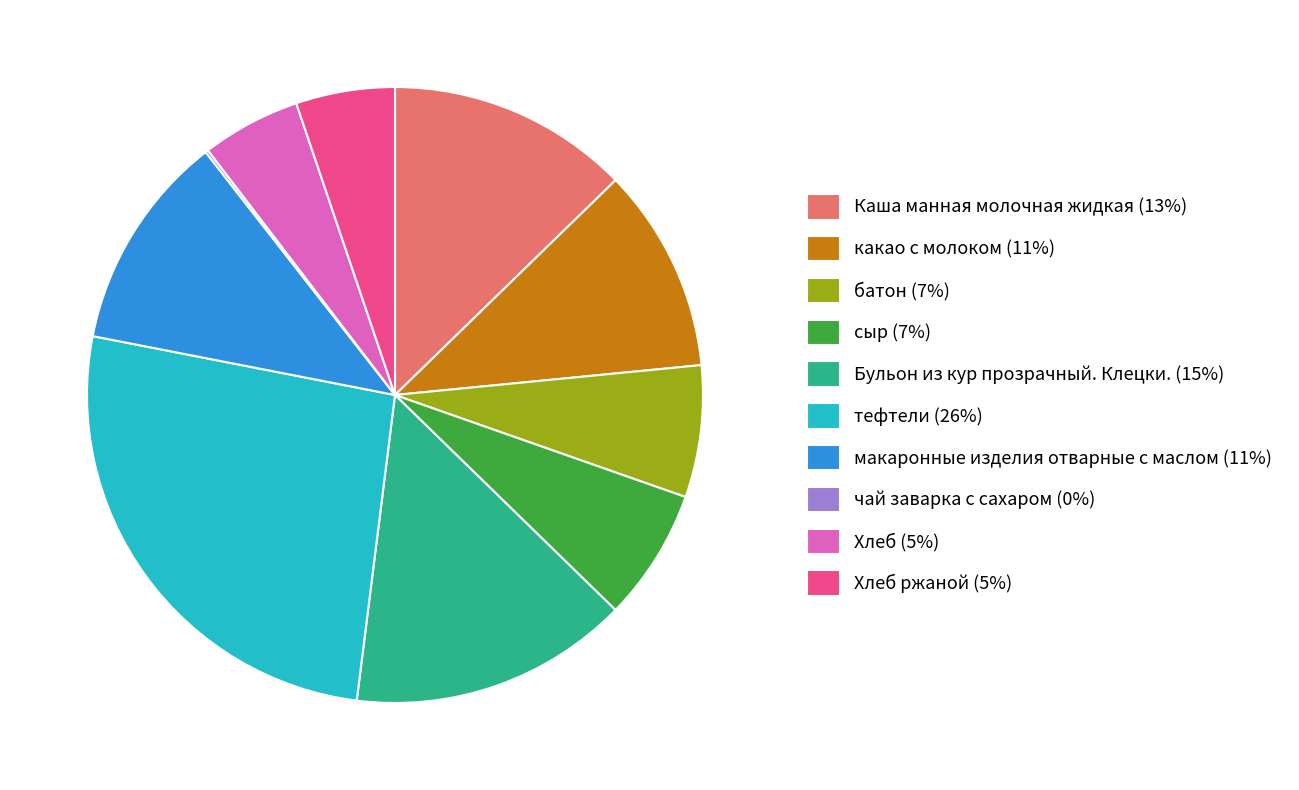

Which category has the biggest portion of the pie?

тефтели (26%)